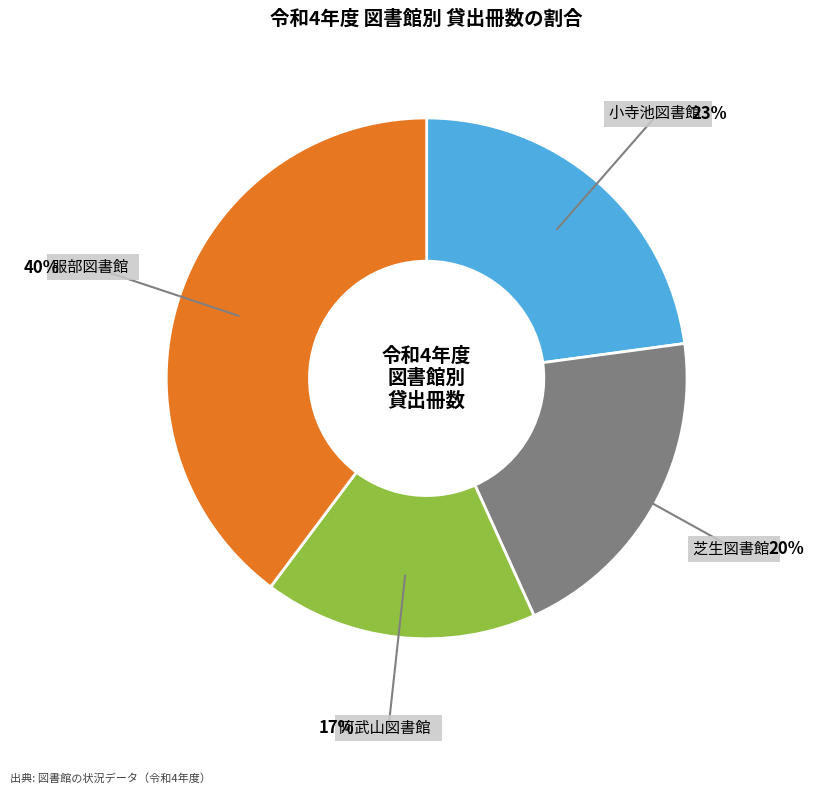

True or false: 小寺池図書館 accounts for 23% of the total.

True